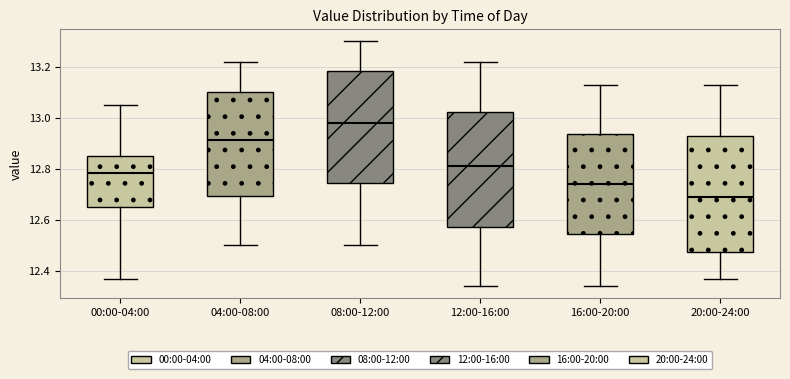

Which box has the highest median line?

08:00-12:00